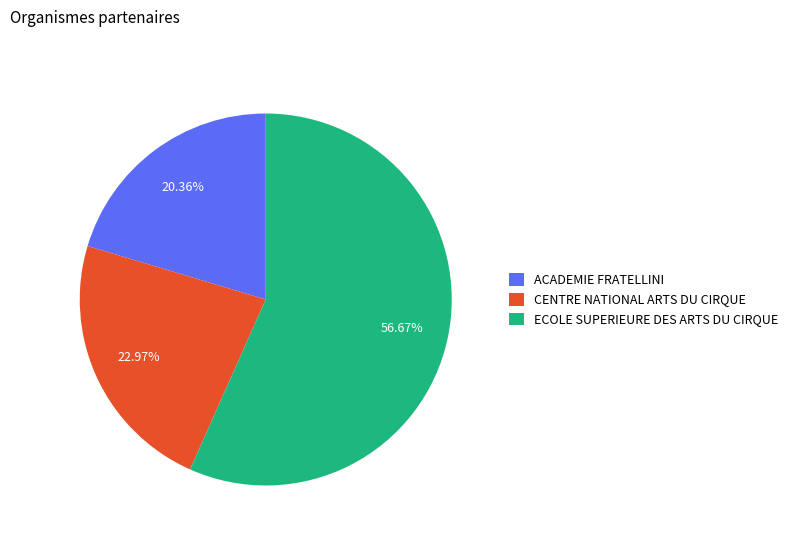

To the nearest percent, what portion does CENTRE NATIONAL ARTS DU CIRQUE represent?

23%